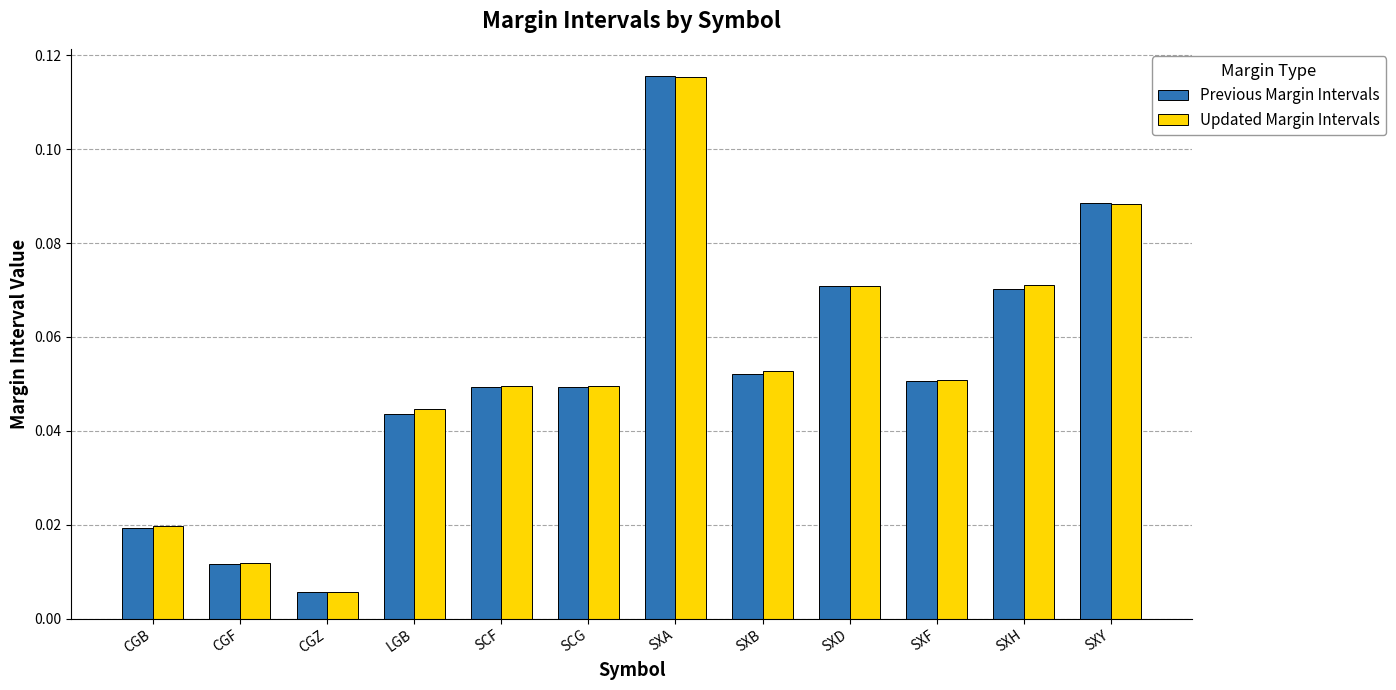

What is the sum of all Updated Margin Intervals values?

0.6